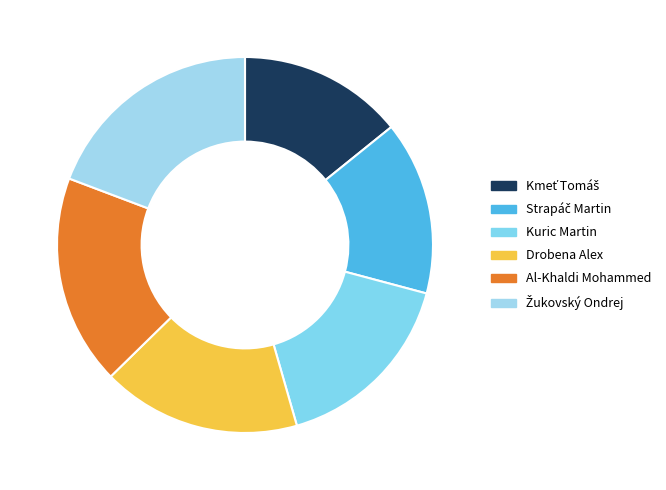

Count the number of slices in the pie.

6